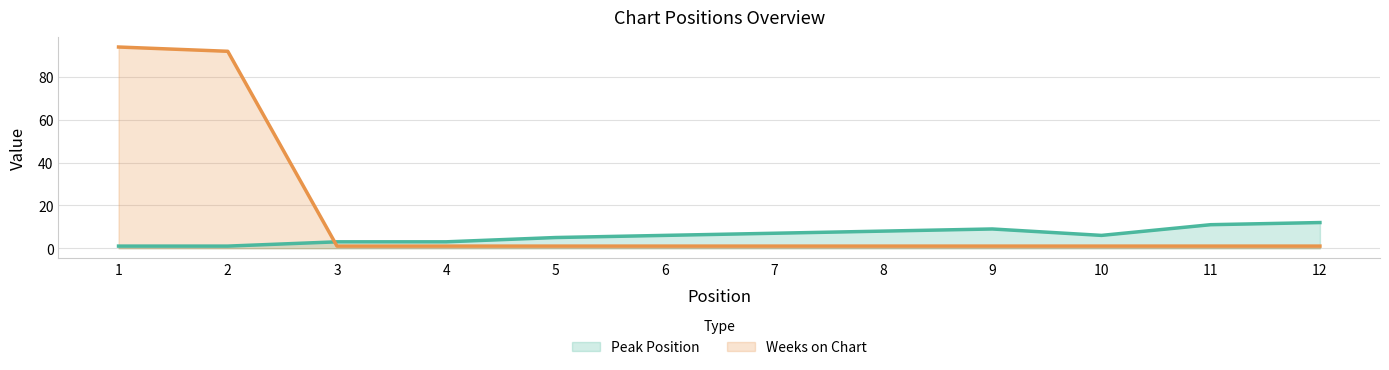

Which has a higher value, 6 or 2?

6